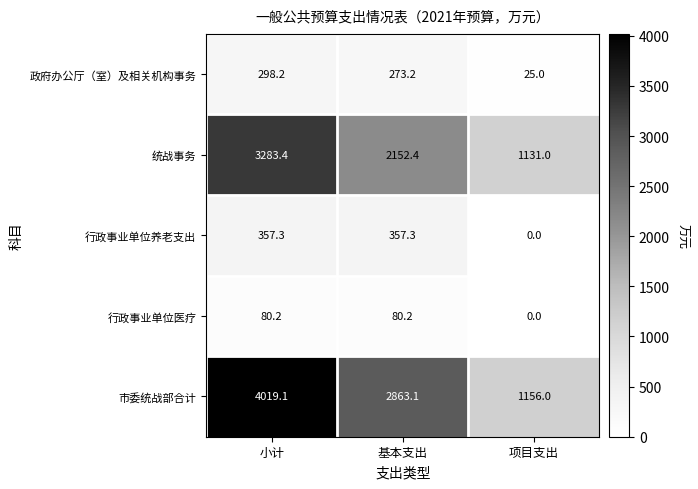

At 基本支出, list the series in order from smallest to largest.

行政事业单位医疗, 政府办公厅（室）及相关机构事务, 行政事业单位养老支出, 统战事务, 市委统战部合计